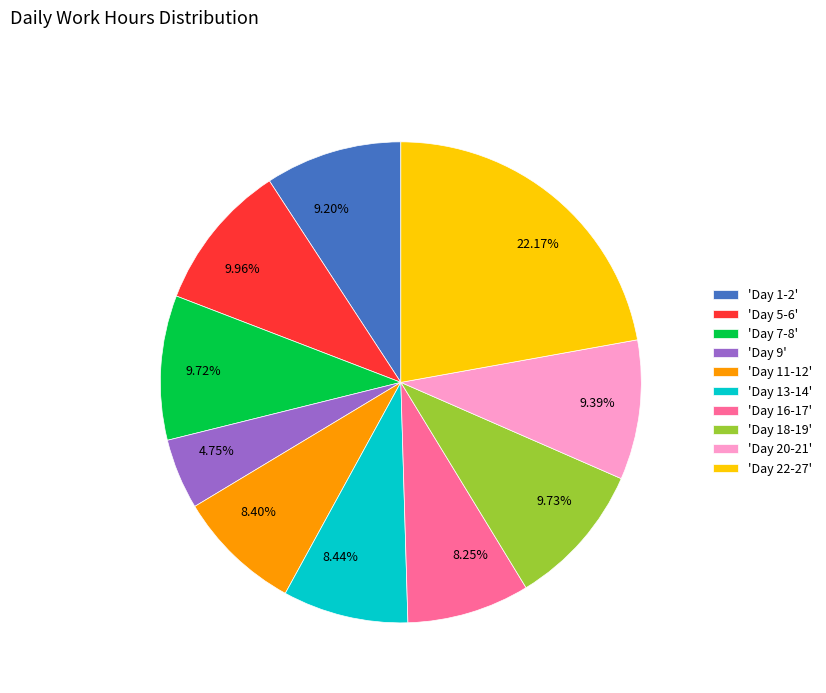

Is 4.75% the majority of the pie?

No